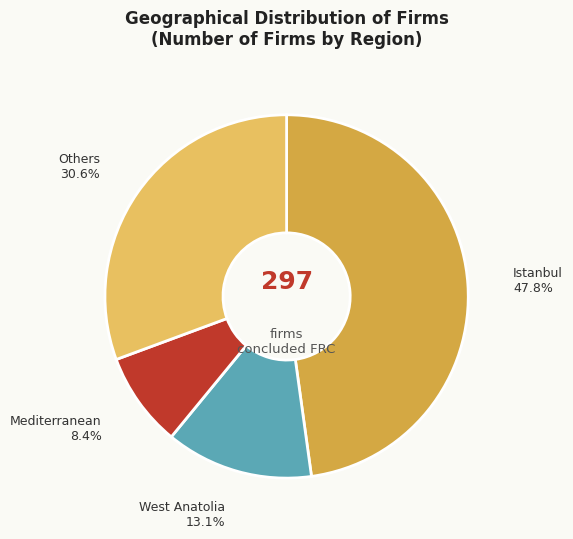

Which has a higher value, West Anatolia or Others?

Others